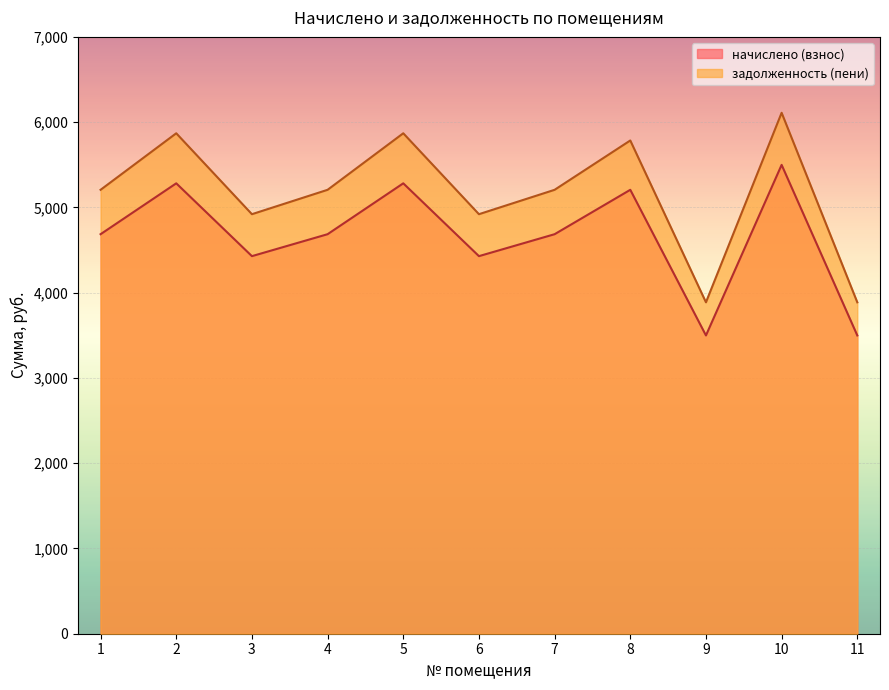

True or false: задолженность (пени) and начислено (взнос) cross at least once.

False